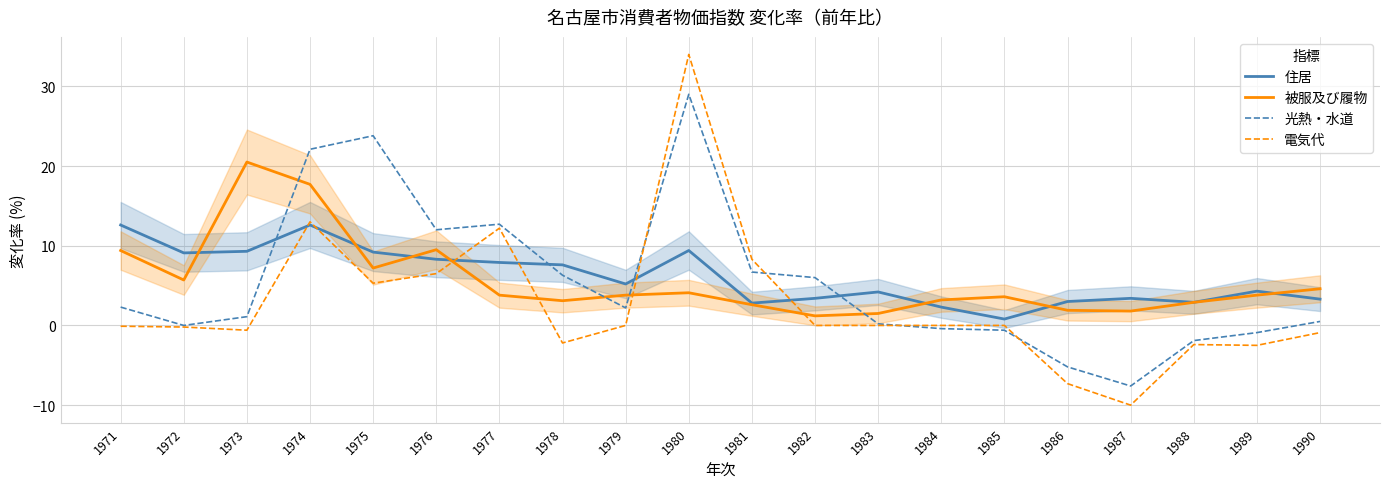

What is the minimum value shown in the chart?

-10.0